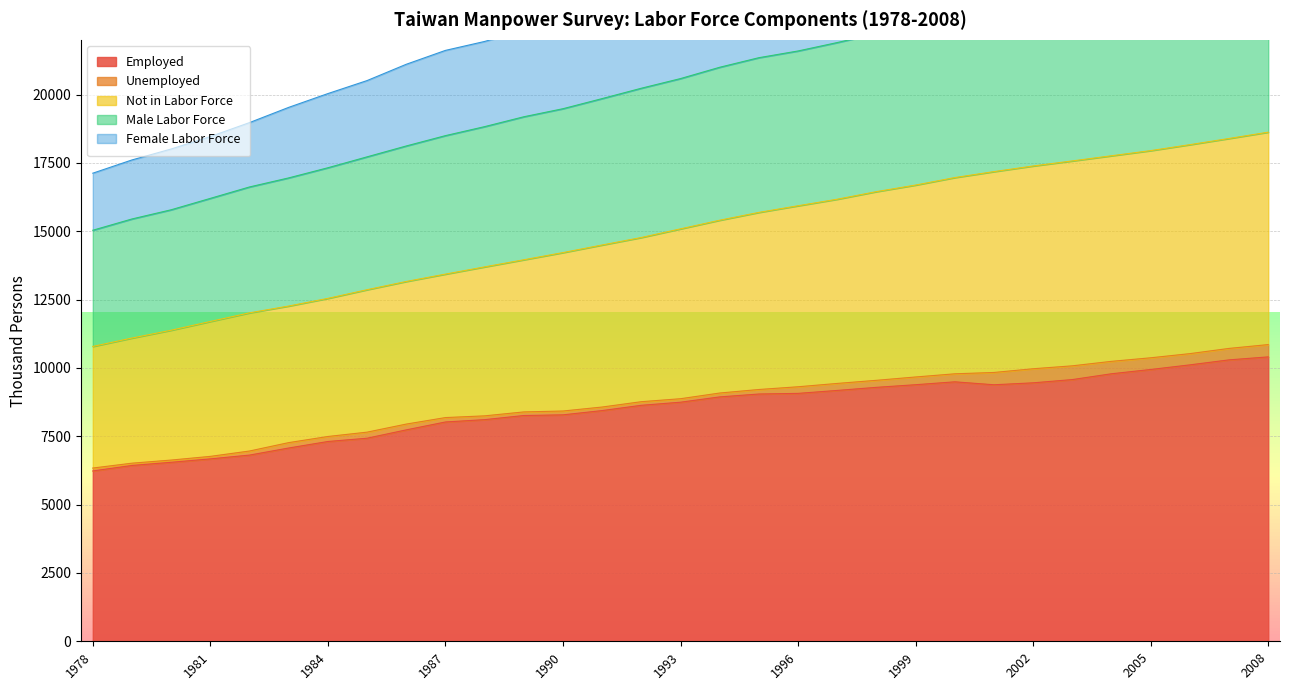

The Employed series shows 4008 at 2005. True or false?

False